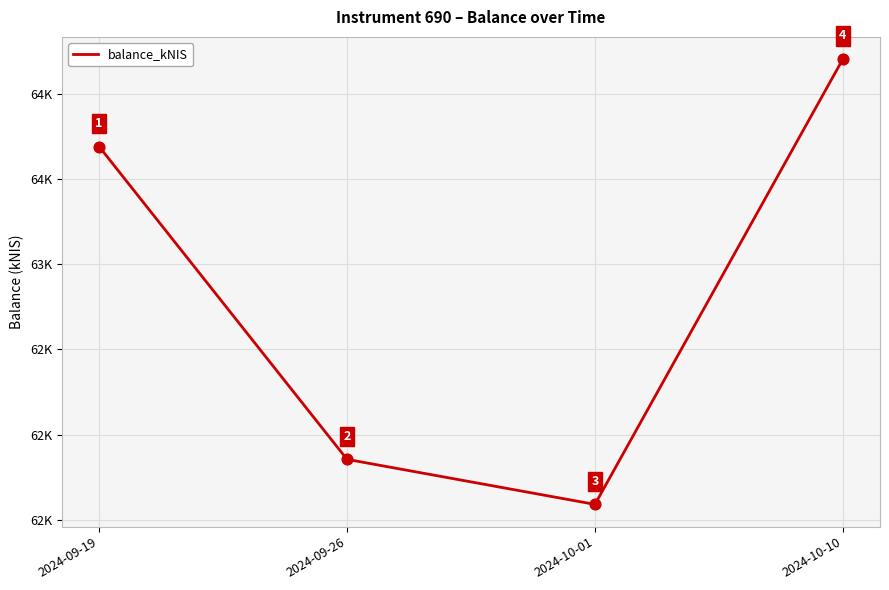

Which has a higher value, 2024-10-10 or 2024-09-26?

2024-10-10